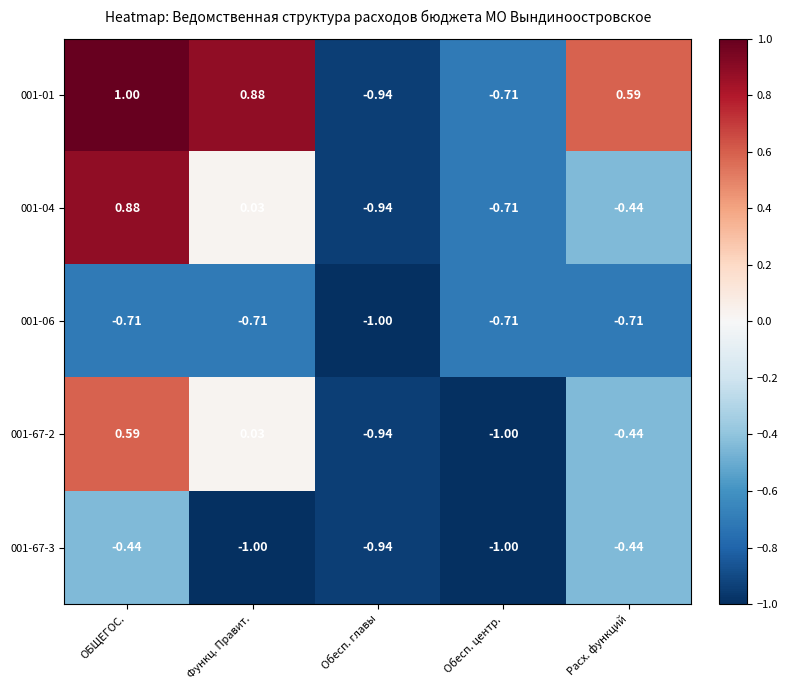

List the labels in order of 001-01 value, largest first.

ОБЩЕГОС., Функц. Правит., Расх. функций, Обесп. центр., Обесп. главы